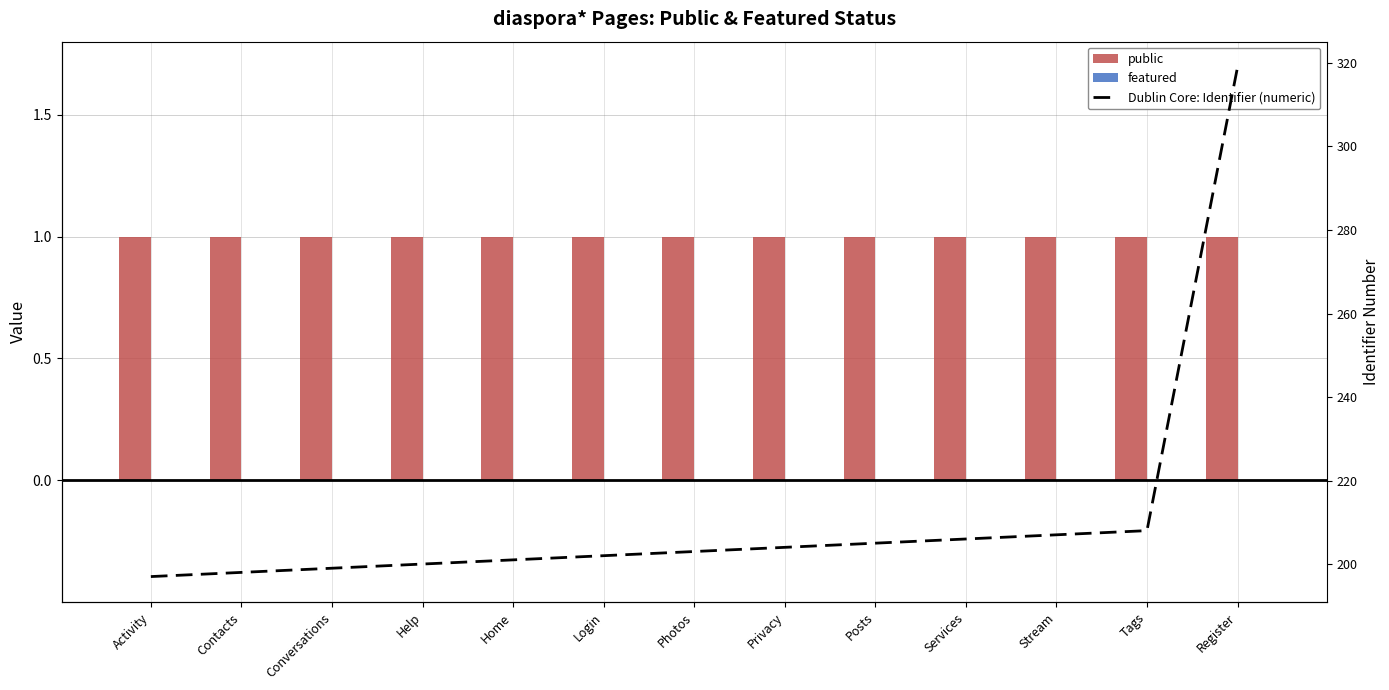

At how many categories does at least one series exceed 50?

13